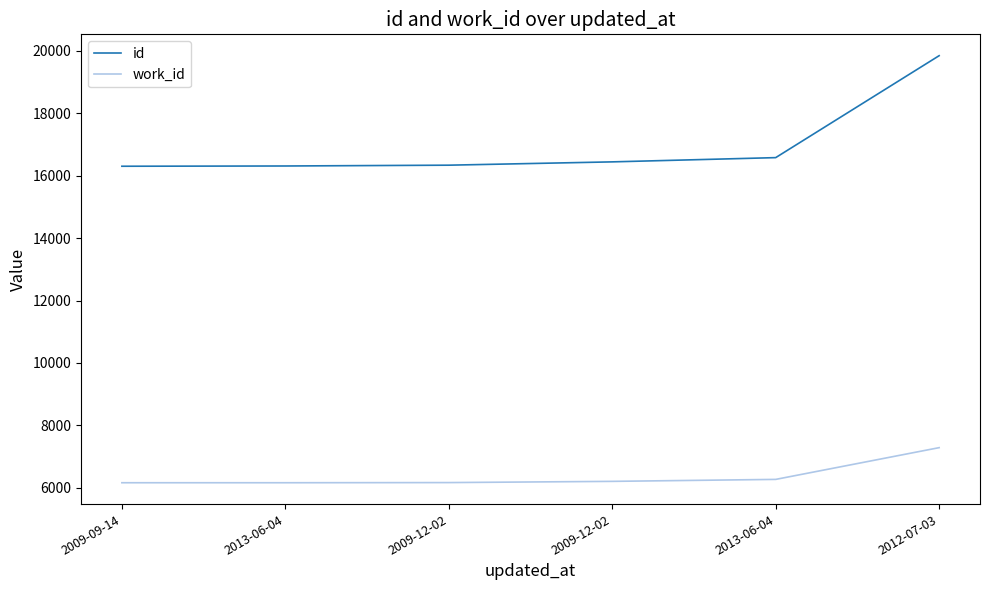

How many lines are shown in the chart?

2